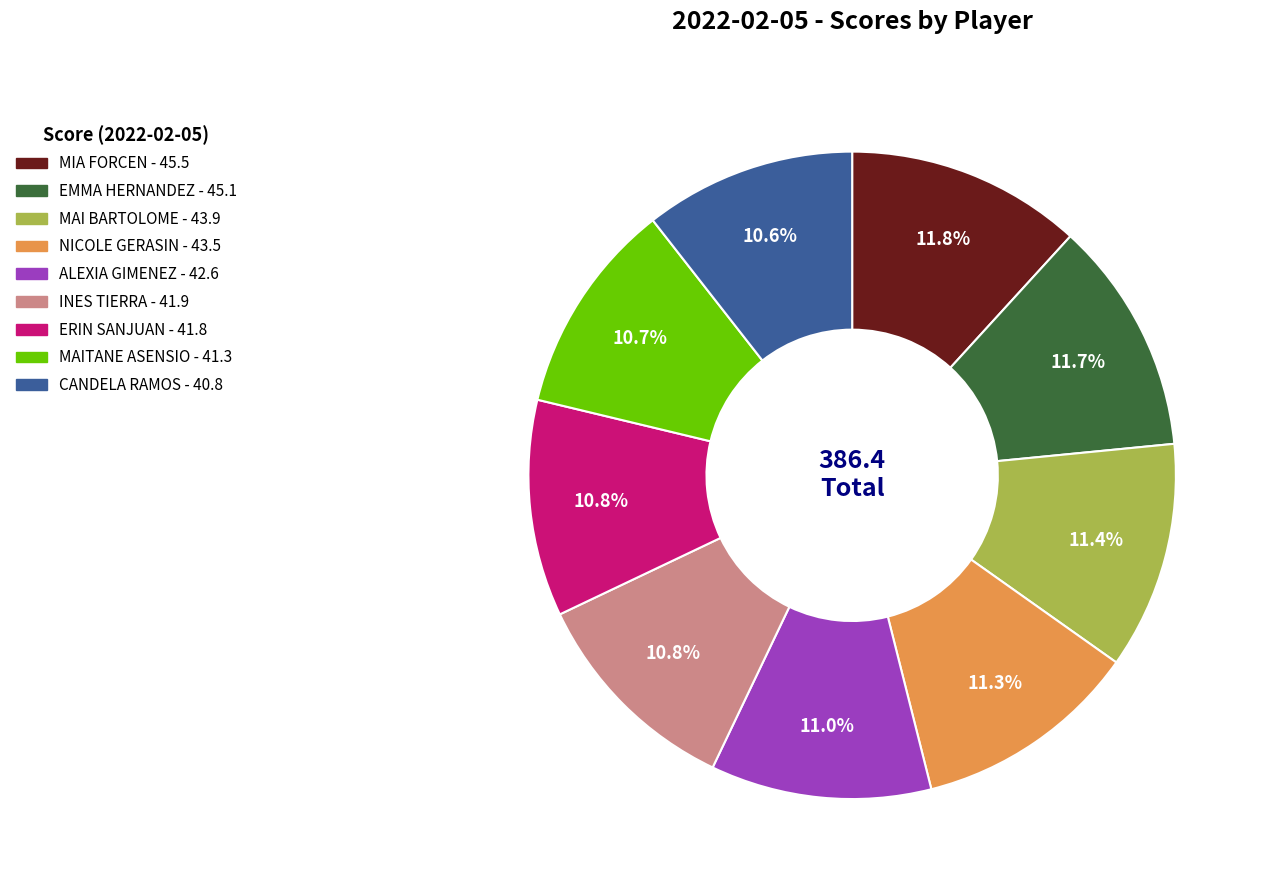

True or false: MAITANE ASENSIO accounts for 11% of the total.

True